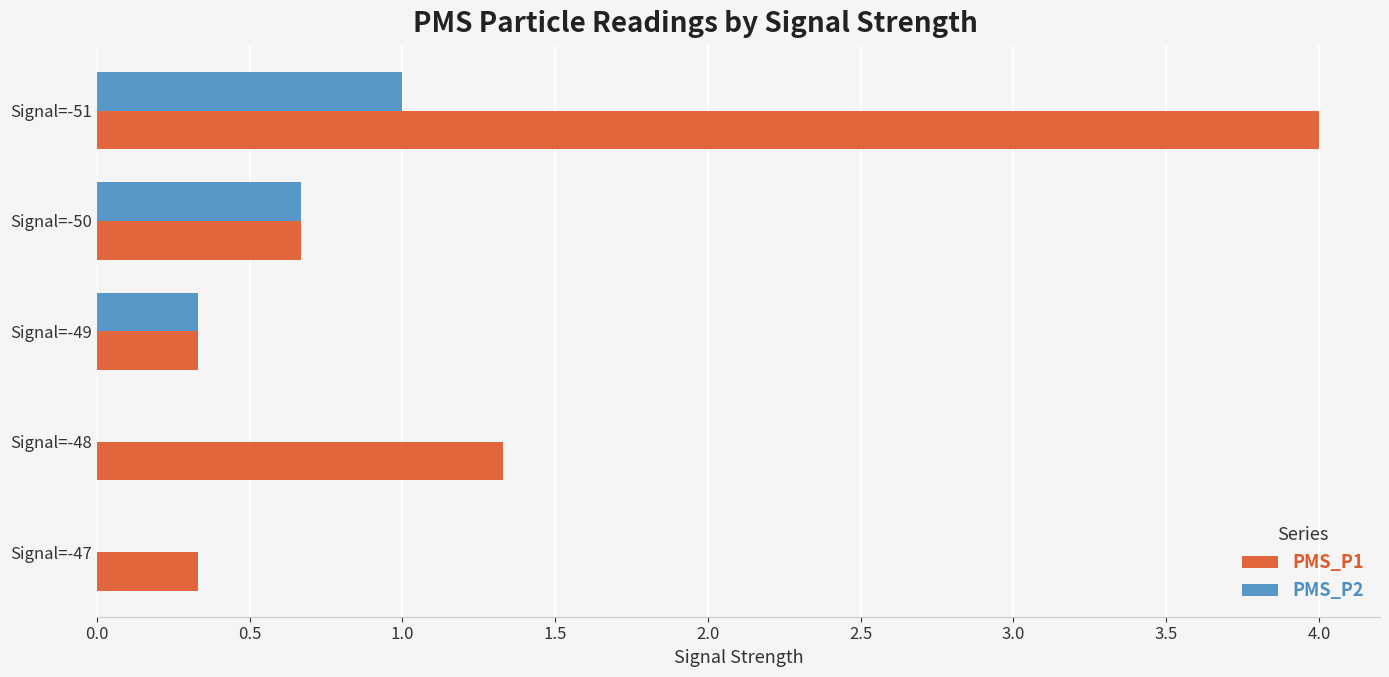

What is the sum of all PMS_P1 values?

6.7